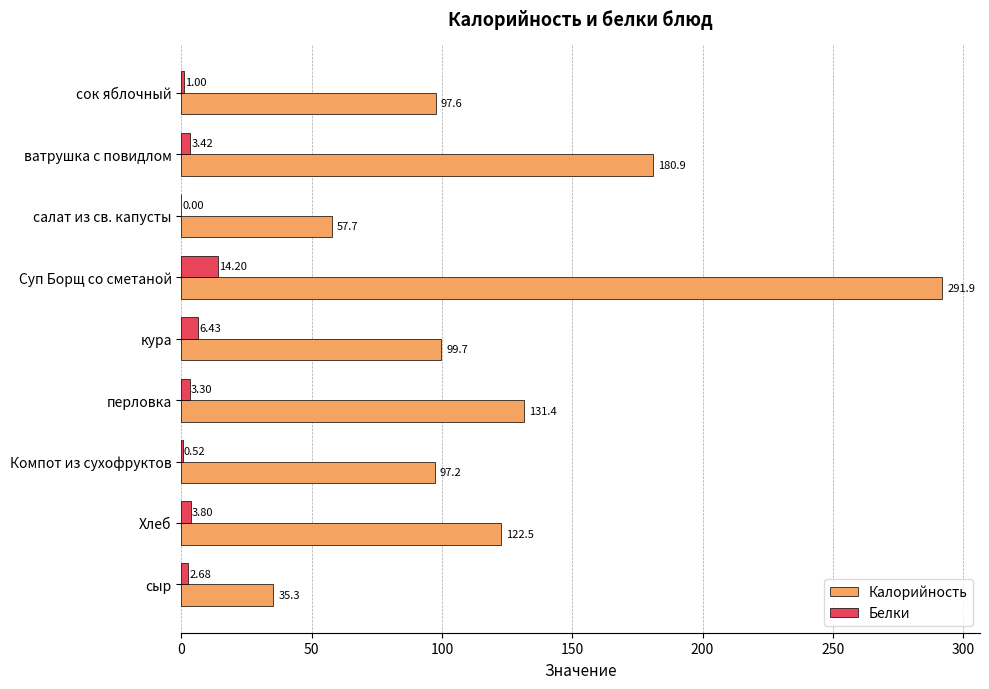

Is the value of Калорийность at сыр greater than the value of Белки at сок яблочный?

Yes